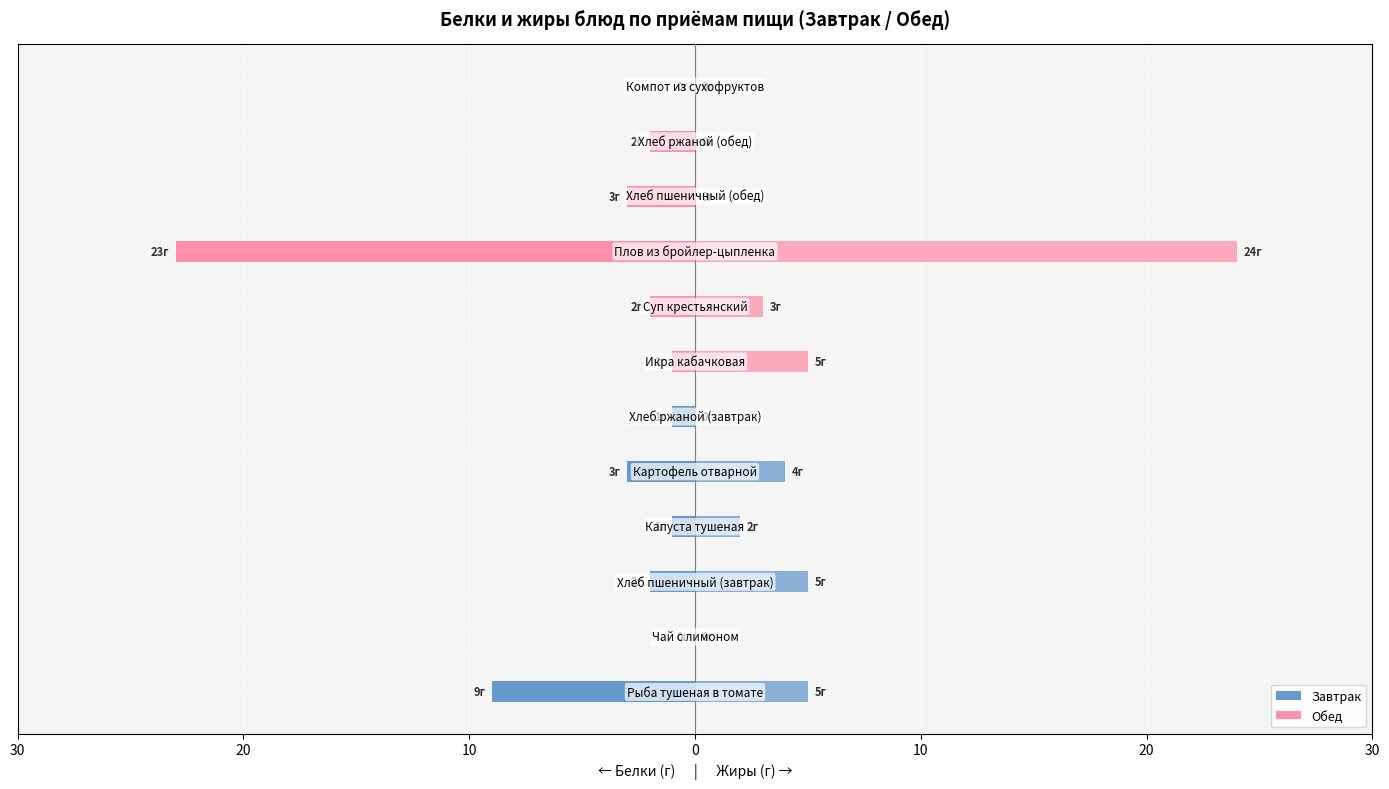

At which category does the chart reach its peak across all series?

8